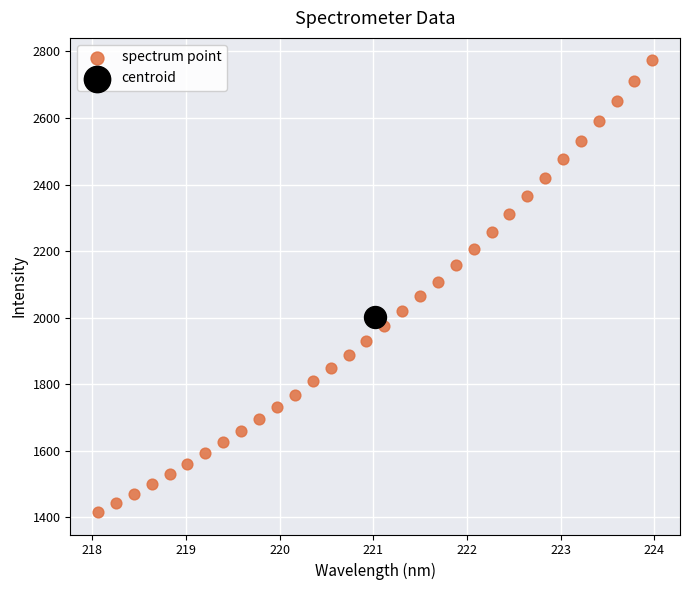

What are all the series names shown in the legend?

spectrum point, centroid